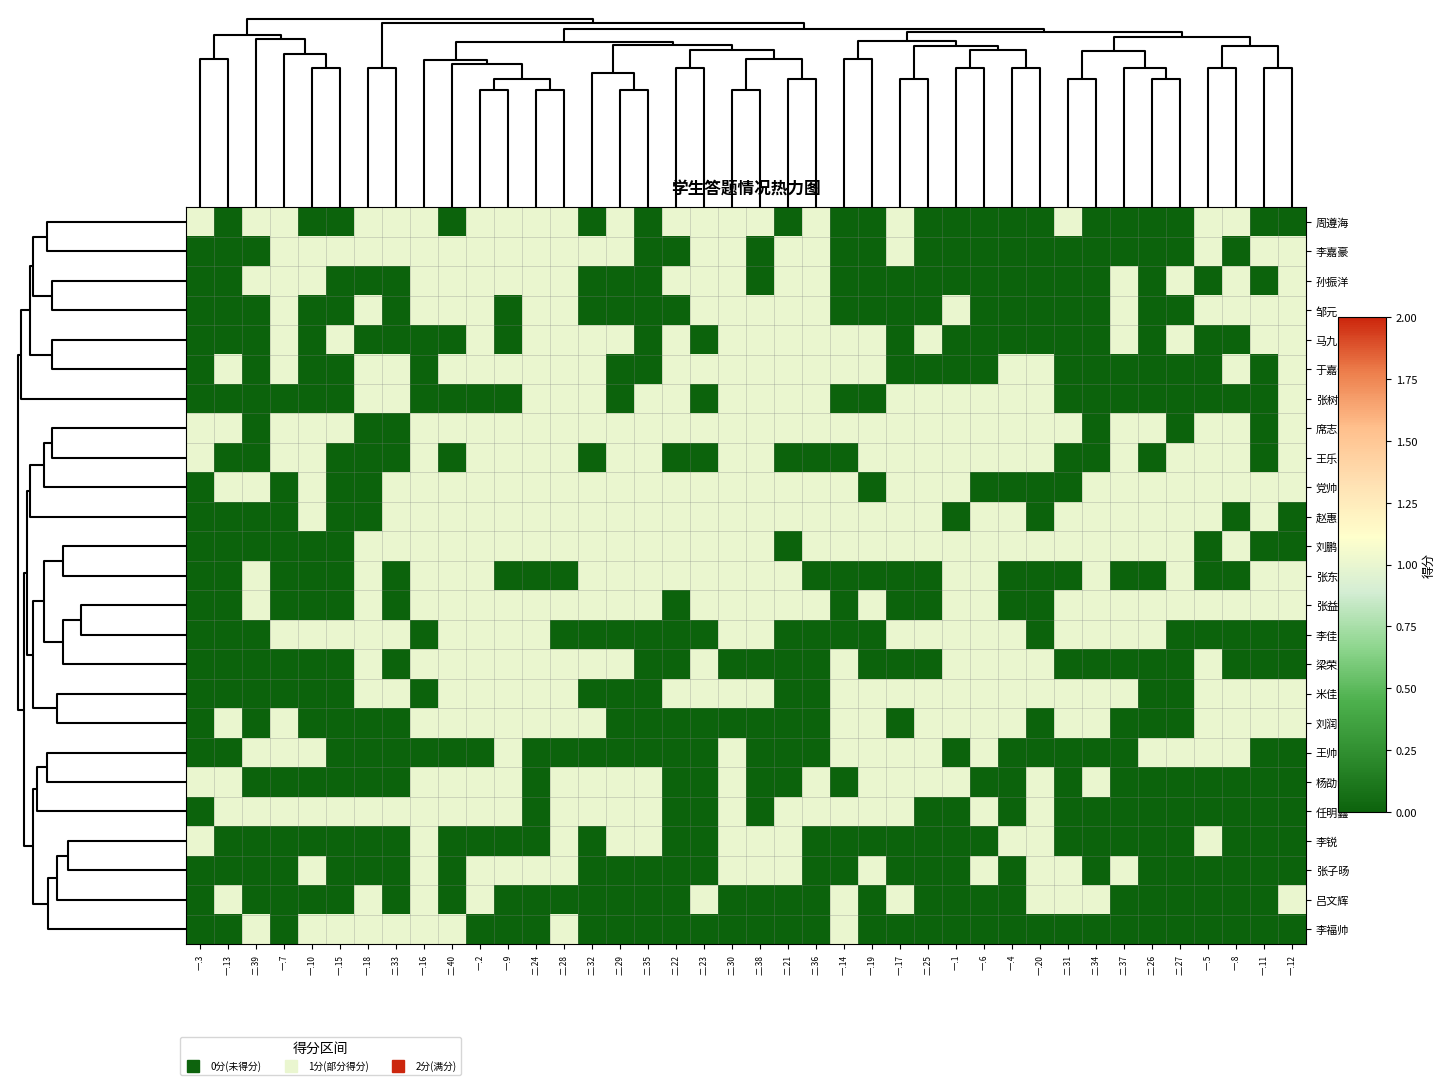

Reading right to left, list all the values displayed in this chart.

周遵海: 一.12=0	一.11=0	一.8=1	一.5=1	二.27=0	二.26=0	二.37=0	二.34=0	二.31=1	一.20=0	一.4=0	一.6=0	一.1=0	二.25=0	一.17=1	一.19=0	一.14=0	二.36=1	二.21=0	二.38=1	二.30=1	二.23=1	二.22=1	二.35=0	二.29=1	二.32=0	二.28=1	二.24=1	一.9=1	一.2=1	二.40=0	一.16=1	二.33=1	一.18=1	一.15=0	一.10=0	一.7=1	二.39=1	一.13=0	一.3=1
李嘉豪: 一.12=1	一.11=1	一.8=0	一.5=1	二.27=0	二.26=0	二.37=0	二.34=0	二.31=0	一.20=0	一.4=0	一.6=0	一.1=0	二.25=0	一.17=1	一.19=0	一.14=0	二.36=1	二.21=1	二.38=0	二.30=1	二.23=1	二.22=0	二.35=0	二.29=1	二.32=1	二.28=1	二.24=1	一.9=1	一.2=1	二.40=1	一.16=1	二.33=1	一.18=1	一.15=1	一.10=1	一.7=1	二.39=0	一.13=0	一.3=0
孙振洋: 一.12=1	一.11=0	一.8=1	一.5=0	二.27=1	二.26=0	二.37=1	二.34=0	二.31=0	一.20=0	一.4=0	一.6=0	一.1=0	二.25=0	一.17=0	一.19=0	一.14=0	二.36=1	二.21=1	二.38=0	二.30=1	二.23=1	二.22=1	二.35=0	二.29=0	二.32=0	二.28=1	二.24=1	一.9=1	一.2=1	二.40=1	一.16=1	二.33=0	一.18=0	一.15=0	一.10=1	一.7=1	二.39=1	一.13=0	一.3=0
邹元: 一.12=1	一.11=1	一.8=1	一.5=1	二.27=0	二.26=0	二.37=1	二.34=0	二.31=0	一.20=0	一.4=0	一.6=0	一.1=1	二.25=0	一.17=0	一.19=0	一.14=0	二.36=1	二.21=1	二.38=1	二.30=1	二.23=1	二.22=0	二.35=0	二.29=0	二.32=0	二.28=1	二.24=1	一.9=0	一.2=1	二.40=1	一.16=1	二.33=0	一.18=1	一.15=0	一.10=0	一.7=1	二.39=0	一.13=0	一.3=0
马九院: 一.12=1	一.11=1	一.8=0	一.5=0	二.27=1	二.26=0	二.37=1	二.34=0	二.31=0	一.20=0	一.4=0	一.6=0	一.1=0	二.25=1	一.17=0	一.19=1	一.14=1	二.36=1	二.21=1	二.38=1	二.30=1	二.23=0	二.22=1	二.35=0	二.29=1	二.32=1	二.28=1	二.24=1	一.9=0	一.2=1	二.40=0	一.16=0	二.33=0	一.18=0	一.15=1	一.10=0	一.7=1	二.39=0	一.13=0	一.3=0
于嘉怡: 一.12=1	一.11=0	一.8=1	一.5=0	二.27=0	二.26=0	二.37=0	二.34=0	二.31=0	一.20=1	一.4=1	一.6=0	一.1=0	二.25=0	一.17=0	一.19=1	一.14=1	二.36=1	二.21=1	二.38=1	二.30=1	二.23=1	二.22=1	二.35=0	二.29=0	二.32=1	二.28=1	二.24=1	一.9=1	一.2=1	二.40=1	一.16=0	二.33=1	一.18=1	一.15=0	一.10=0	一.7=1	二.39=0	一.13=1	一.3=0
张树民: 一.12=1	一.11=0	一.8=0	一.5=0	二.27=0	二.26=0	二.37=0	二.34=0	二.31=0	一.20=1	一.4=1	一.6=1	一.1=1	二.25=1	一.17=1	一.19=0	一.14=0	二.36=1	二.21=1	二.38=1	二.30=1	二.23=0	二.22=1	二.35=1	二.29=0	二.32=1	二.28=1	二.24=1	一.9=0	一.2=0	二.40=0	一.16=0	二.33=1	一.18=1	一.15=0	一.10=0	一.7=0	二.39=0	一.13=0	一.3=0
席志坚: 一.12=1	一.11=0	一.8=1	一.5=1	二.27=0	二.26=1	二.37=1	二.34=0	二.31=1	一.20=1	一.4=1	一.6=1	一.1=1	二.25=1	一.17=1	一.19=1	一.14=1	二.36=1	二.21=1	二.38=1	二.30=1	二.23=1	二.22=1	二.35=1	二.29=1	二.32=1	二.28=1	二.24=1	一.9=1	一.2=1	二.40=1	一.16=1	二.33=0	一.18=0	一.15=1	一.10=1	一.7=1	二.39=0	一.13=1	一.3=1
王乐年: 一.12=1	一.11=0	一.8=1	一.5=1	二.27=1	二.26=0	二.37=1	二.34=0	二.31=0	一.20=1	一.4=1	一.6=1	一.1=1	二.25=1	一.17=1	一.19=1	一.14=0	二.36=0	二.21=0	二.38=1	二.30=1	二.23=0	二.22=0	二.35=1	二.29=1	二.32=0	二.28=1	二.24=1	一.9=1	一.2=1	二.40=0	一.16=1	二.33=0	一.18=0	一.15=0	一.10=1	一.7=1	二.39=0	一.13=0	一.3=1
党帅帅: 一.12=1	一.11=1	一.8=1	一.5=1	二.27=1	二.26=1	二.37=1	二.34=1	二.31=0	一.20=0	一.4=0	一.6=0	一.1=1	二.25=1	一.17=1	一.19=0	一.14=1	二.36=1	二.21=1	二.38=1	二.30=1	二.23=1	二.22=1	二.35=1	二.29=1	二.32=1	二.28=1	二.24=1	一.9=1	一.2=1	二.40=1	一.16=1	二.33=1	一.18=0	一.15=0	一.10=1	一.7=0	二.39=1	一.13=1	一.3=0
赵惠雯: 一.12=0	一.11=1	一.8=0	一.5=1	二.27=1	二.26=1	二.37=1	二.34=1	二.31=1	一.20=0	一.4=1	一.6=1	一.1=0	二.25=1	一.17=1	一.19=1	一.14=1	二.36=1	二.21=1	二.38=1	二.30=1	二.23=1	二.22=1	二.35=1	二.29=1	二.32=1	二.28=1	二.24=1	一.9=1	一.2=1	二.40=1	一.16=1	二.33=1	一.18=0	一.15=0	一.10=1	一.7=0	二.39=0	一.13=0	一.3=0
刘鹏: 一.12=0	一.11=0	一.8=1	一.5=0	二.27=1	二.26=1	二.37=1	二.34=1	二.31=1	一.20=1	一.4=1	一.6=1	一.1=1	二.25=1	一.17=1	一.19=1	一.14=1	二.36=1	二.21=0	二.38=1	二.30=1	二.23=1	二.22=1	二.35=1	二.29=1	二.32=1	二.28=1	二.24=1	一.9=1	一.2=1	二.40=1	一.16=1	二.33=1	一.18=1	一.15=0	一.10=0	一.7=0	二.39=0	一.13=0	一.3=0
张东稳: 一.12=1	一.11=1	一.8=0	一.5=0	二.27=1	二.26=0	二.37=0	二.34=1	二.31=0	一.20=0	一.4=0	一.6=1	一.1=1	二.25=0	一.17=0	一.19=0	一.14=0	二.36=0	二.21=1	二.38=1	二.30=1	二.23=1	二.22=1	二.35=1	二.29=1	二.32=1	二.28=0	二.24=0	一.9=0	一.2=1	二.40=1	一.16=1	二.33=0	一.18=1	一.15=0	一.10=0	一.7=0	二.39=1	一.13=0	一.3=0
张益程: 一.12=1	一.11=1	一.8=1	一.5=1	二.27=1	二.26=1	二.37=1	二.34=1	二.31=1	一.20=0	一.4=0	一.6=1	一.1=1	二.25=0	一.17=0	一.19=1	一.14=0	二.36=1	二.21=1	二.38=1	二.30=1	二.23=1	二.22=0	二.35=1	二.29=1	二.32=1	二.28=1	二.24=1	一.9=1	一.2=1	二.40=1	一.16=1	二.33=0	一.18=1	一.15=0	一.10=0	一.7=0	二.39=1	一.13=0	一.3=0
李佳帅: 一.12=0	一.11=0	一.8=0	一.5=0	二.27=0	二.26=1	二.37=1	二.34=1	二.31=1	一.20=0	一.4=1	一.6=1	一.1=1	二.25=1	一.17=1	一.19=0	一.14=0	二.36=0	二.21=0	二.38=1	二.30=1	二.23=0	二.22=0	二.35=0	二.29=0	二.32=0	二.28=0	二.24=1	一.9=1	一.2=1	二.40=1	一.16=0	二.33=1	一.18=1	一.15=1	一.10=1	一.7=1	二.39=0	一.13=0	一.3=0
梁荣成: 一.12=0	一.11=0	一.8=0	一.5=1	二.27=0	二.26=0	二.37=0	二.34=0	二.31=0	一.20=1	一.4=1	一.6=1	一.1=1	二.25=0	一.17=0	一.19=0	一.14=1	二.36=0	二.21=0	二.38=0	二.30=0	二.23=1	二.22=0	二.35=0	二.29=1	二.32=1	二.28=1	二.24=1	一.9=1	一.2=1	二.40=1	一.16=1	二.33=0	一.18=1	一.15=0	一.10=0	一.7=0	二.39=0	一.13=0	一.3=0
米佳豪: 一.12=1	一.11=1	一.8=1	一.5=1	二.27=0	二.26=0	二.37=1	二.34=1	二.31=1	一.20=1	一.4=1	一.6=1	一.1=1	二.25=1	一.17=1	一.19=1	一.14=1	二.36=0	二.21=0	二.38=1	二.30=1	二.23=1	二.22=1	二.35=0	二.29=0	二.32=0	二.28=1	二.24=1	一.9=1	一.2=1	二.40=1	一.16=0	二.33=1	一.18=1	一.15=0	一.10=0	一.7=0	二.39=0	一.13=0	一.3=0
刘润: 一.12=1	一.11=1	一.8=1	一.5=1	二.27=0	二.26=0	二.37=0	二.34=1	二.31=1	一.20=0	一.4=1	一.6=1	一.1=1	二.25=1	一.17=0	一.19=1	一.14=1	二.36=0	二.21=0	二.38=0	二.30=0	二.23=0	二.22=0	二.35=0	二.29=0	二.32=1	二.28=1	二.24=1	一.9=1	一.2=1	二.40=1	一.16=1	二.33=0	一.18=0	一.15=0	一.10=0	一.7=1	二.39=0	一.13=1	一.3=0
王帅: 一.12=0	一.11=0	一.8=1	一.5=1	二.27=1	二.26=1	二.37=0	二.34=0	二.31=0	一.20=0	一.4=0	一.6=1	一.1=0	二.25=1	一.17=1	一.19=1	一.14=1	二.36=0	二.21=0	二.38=0	二.30=1	二.23=0	二.22=0	二.35=0	二.29=0	二.32=0	二.28=0	二.24=0	一.9=1	一.2=0	二.40=0	一.16=0	二.33=0	一.18=0	一.15=0	一.10=1	一.7=1	二.39=1	一.13=0	一.3=0
杨劭涵: 一.12=0	一.11=0	一.8=0	一.5=0	二.27=0	二.26=0	二.37=0	二.34=1	二.31=0	一.20=1	一.4=0	一.6=0	一.1=1	二.25=1	一.17=1	一.19=1	一.14=0	二.36=1	二.21=0	二.38=0	二.30=1	二.23=0	二.22=0	二.35=1	二.29=1	二.32=1	二.28=1	二.24=0	一.9=1	一.2=1	二.40=1	一.16=1	二.33=0	一.18=0	一.15=0	一.10=0	一.7=0	二.39=0	一.13=1	一.3=1
任明鑫: 一.12=0	一.11=0	一.8=0	一.5=0	二.27=0	二.26=0	二.37=0	二.34=0	二.31=0	一.20=1	一.4=0	一.6=1	一.1=0	二.25=0	一.17=1	一.19=1	一.14=1	二.36=1	二.21=1	二.38=0	二.30=1	二.23=0	二.22=0	二.35=1	二.29=1	二.32=1	二.28=1	二.24=0	一.9=1	一.2=1	二.40=1	一.16=1	二.33=1	一.18=1	一.15=1	一.10=1	一.7=1	二.39=1	一.13=1	一.3=0
李锐: 一.12=0	一.11=0	一.8=0	一.5=1	二.27=0	二.26=0	二.37=0	二.34=0	二.31=0	一.20=1	一.4=1	一.6=0	一.1=0	二.25=0	一.17=0	一.19=0	一.14=0	二.36=0	二.21=1	二.38=1	二.30=1	二.23=0	二.22=0	二.35=1	二.29=1	二.32=0	二.28=1	二.24=0	一.9=0	一.2=0	二.40=0	一.16=1	二.33=0	一.18=0	一.15=0	一.10=0	一.7=0	二.39=0	一.13=0	一.3=1
张子旸: 一.12=0	一.11=0	一.8=0	一.5=0	二.27=0	二.26=0	二.37=1	二.34=0	二.31=1	一.20=1	一.4=0	一.6=1	一.1=0	二.25=0	一.17=0	一.19=1	一.14=0	二.36=0	二.21=1	二.38=1	二.30=1	二.23=0	二.22=0	二.35=0	二.29=0	二.32=0	二.28=1	二.24=1	一.9=1	一.2=1	二.40=0	一.16=1	二.33=0	一.18=0	一.15=0	一.10=1	一.7=0	二.39=0	一.13=0	一.3=0
吕文辉: 一.12=1	一.11=0	一.8=0	一.5=0	二.27=0	二.26=0	二.37=0	二.34=1	二.31=1	一.20=1	一.4=0	一.6=0	一.1=0	二.25=0	一.17=1	一.19=0	一.14=1	二.36=0	二.21=0	二.38=0	二.30=0	二.23=1	二.22=0	二.35=0	二.29=0	二.32=0	二.28=0	二.24=0	一.9=0	一.2=1	二.40=0	一.16=1	二.33=0	一.18=1	一.15=0	一.10=0	一.7=0	二.39=0	一.13=1	一.3=0
李福帅: 一.12=0	一.11=0	一.8=0	一.5=0	二.27=0	二.26=0	二.37=0	二.34=0	二.31=0	一.20=0	一.4=0	一.6=0	一.1=0	二.25=0	一.17=0	一.19=0	一.14=1	二.36=0	二.21=0	二.38=0	二.30=0	二.23=0	二.22=0	二.35=0	二.29=0	二.32=0	二.28=1	二.24=0	一.9=0	一.2=0	二.40=1	一.16=1	二.33=1	一.18=1	一.15=1	一.10=1	一.7=0	二.39=1	一.13=0	一.3=0